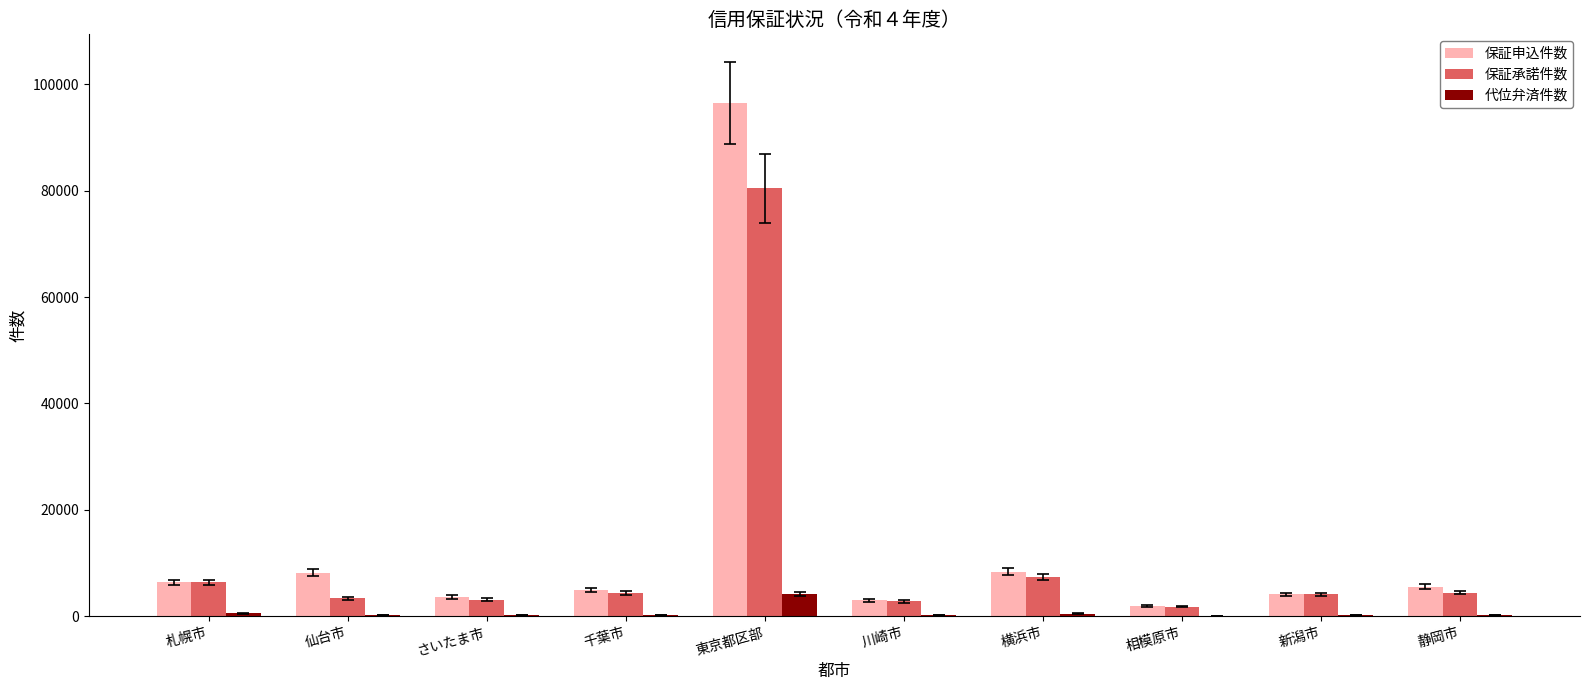

What is the highest value of the 保証承諾件数 series?

80432